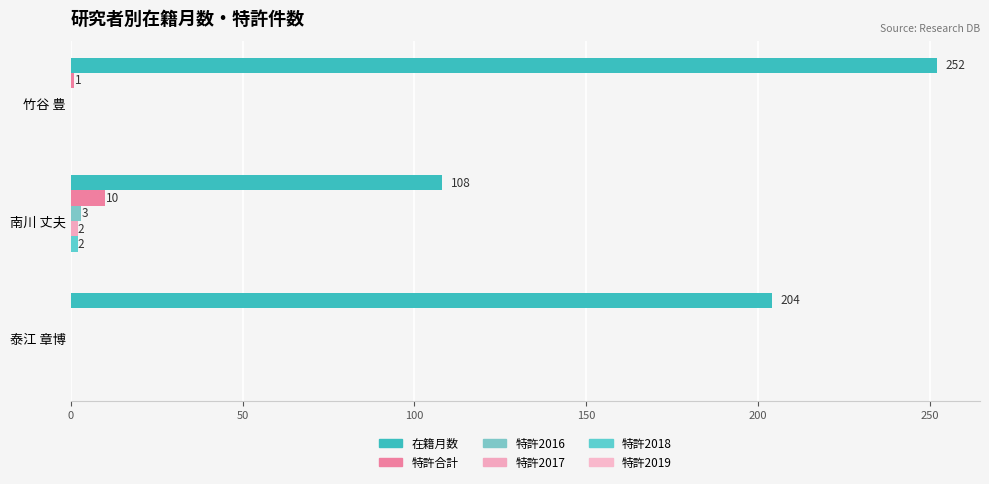

How many categories are shown in the chart?

3